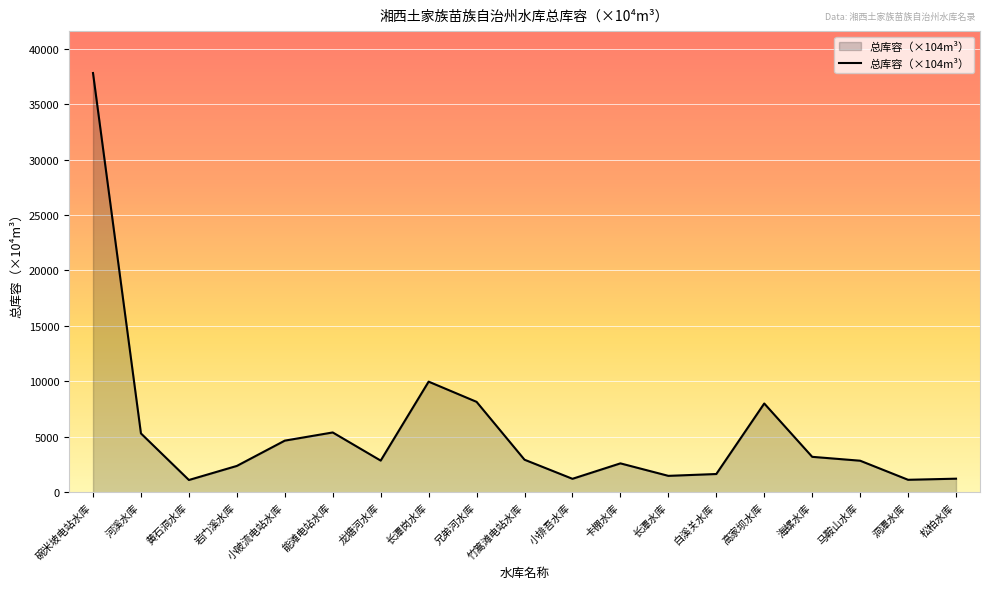

What position from the left is 松柏水库?

19